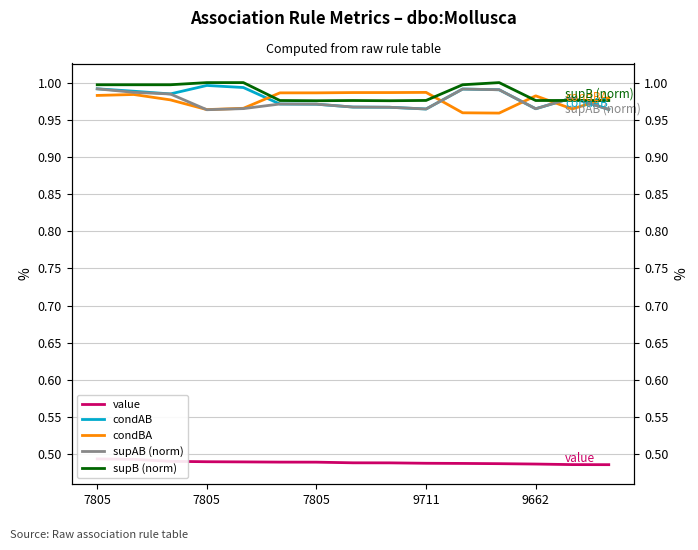

What is the average value of the value series?

0.5